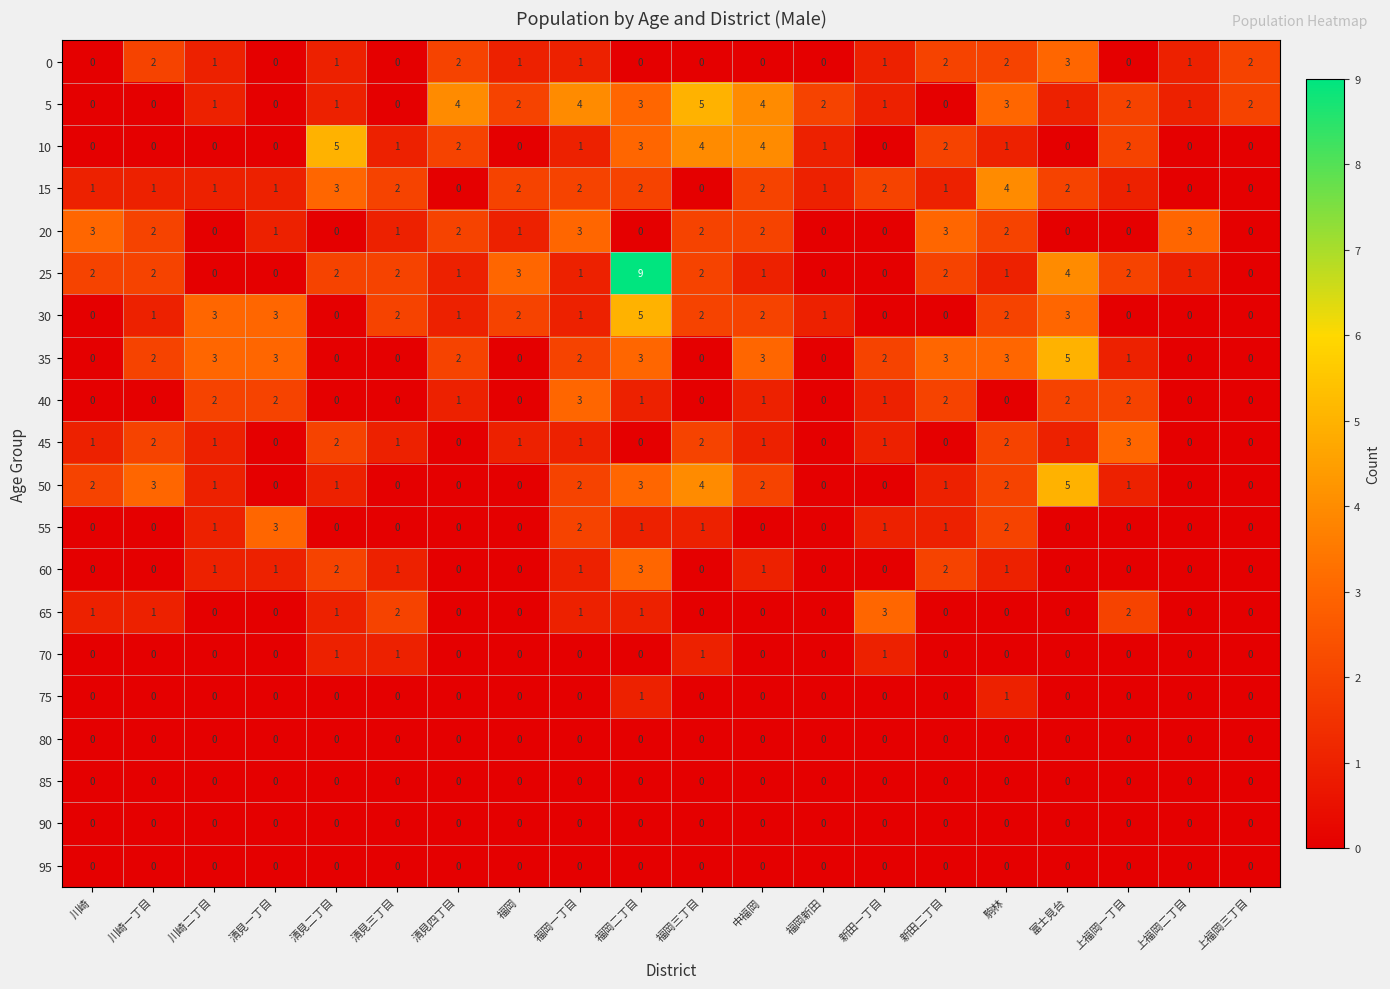

At which category is the sum across all series the highest?

福岡二丁目